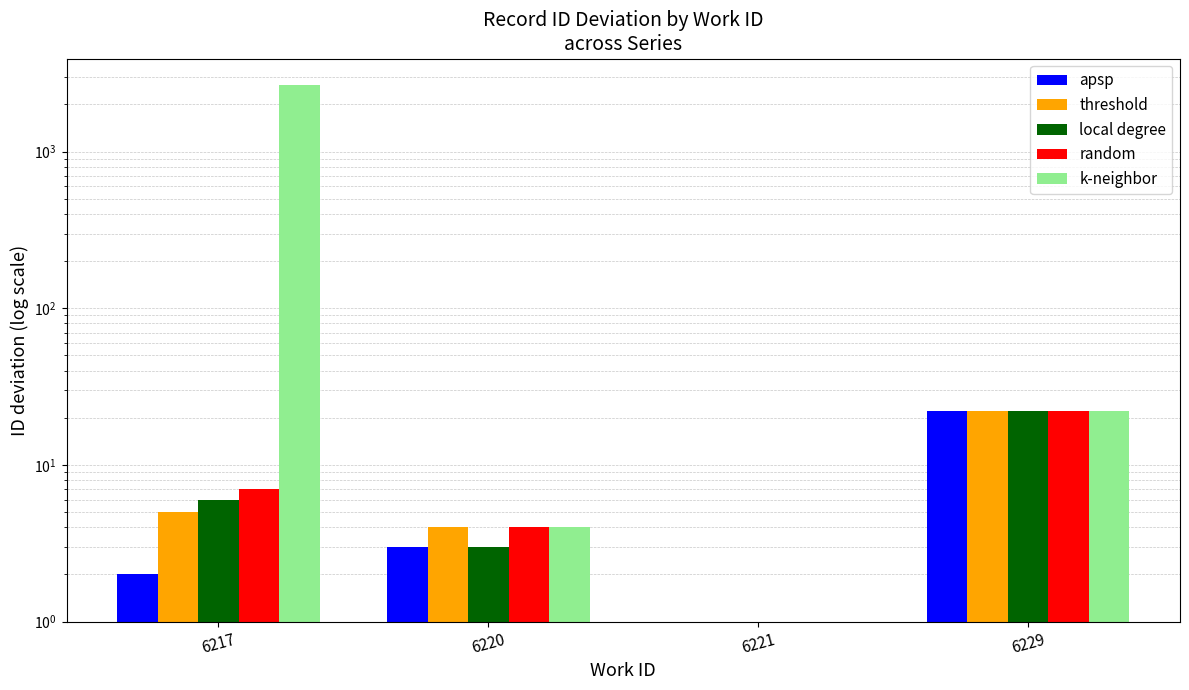

What is the total value across all series at 6220?

18